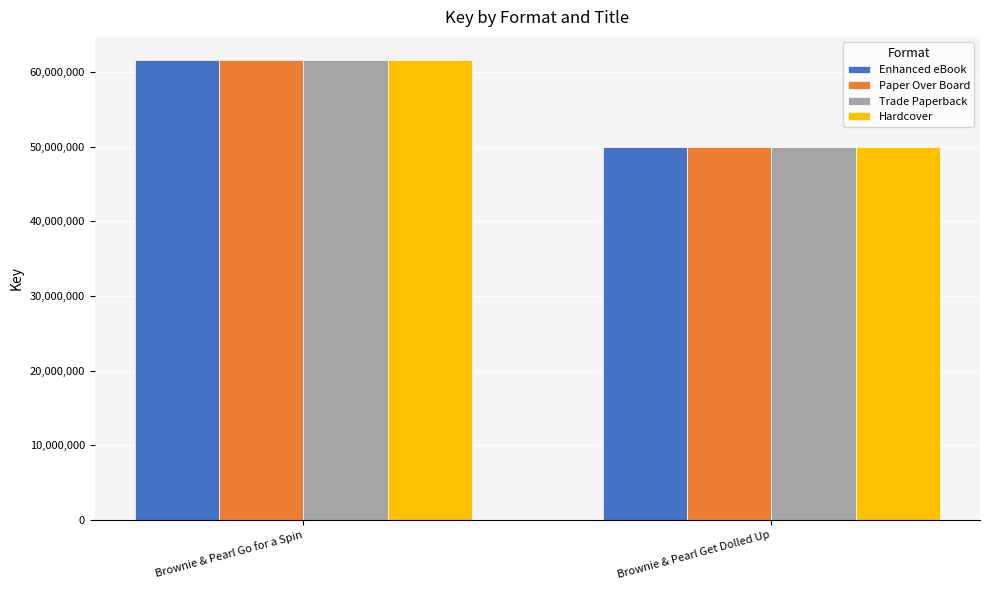

What is the minimum value shown in the chart?

49964434